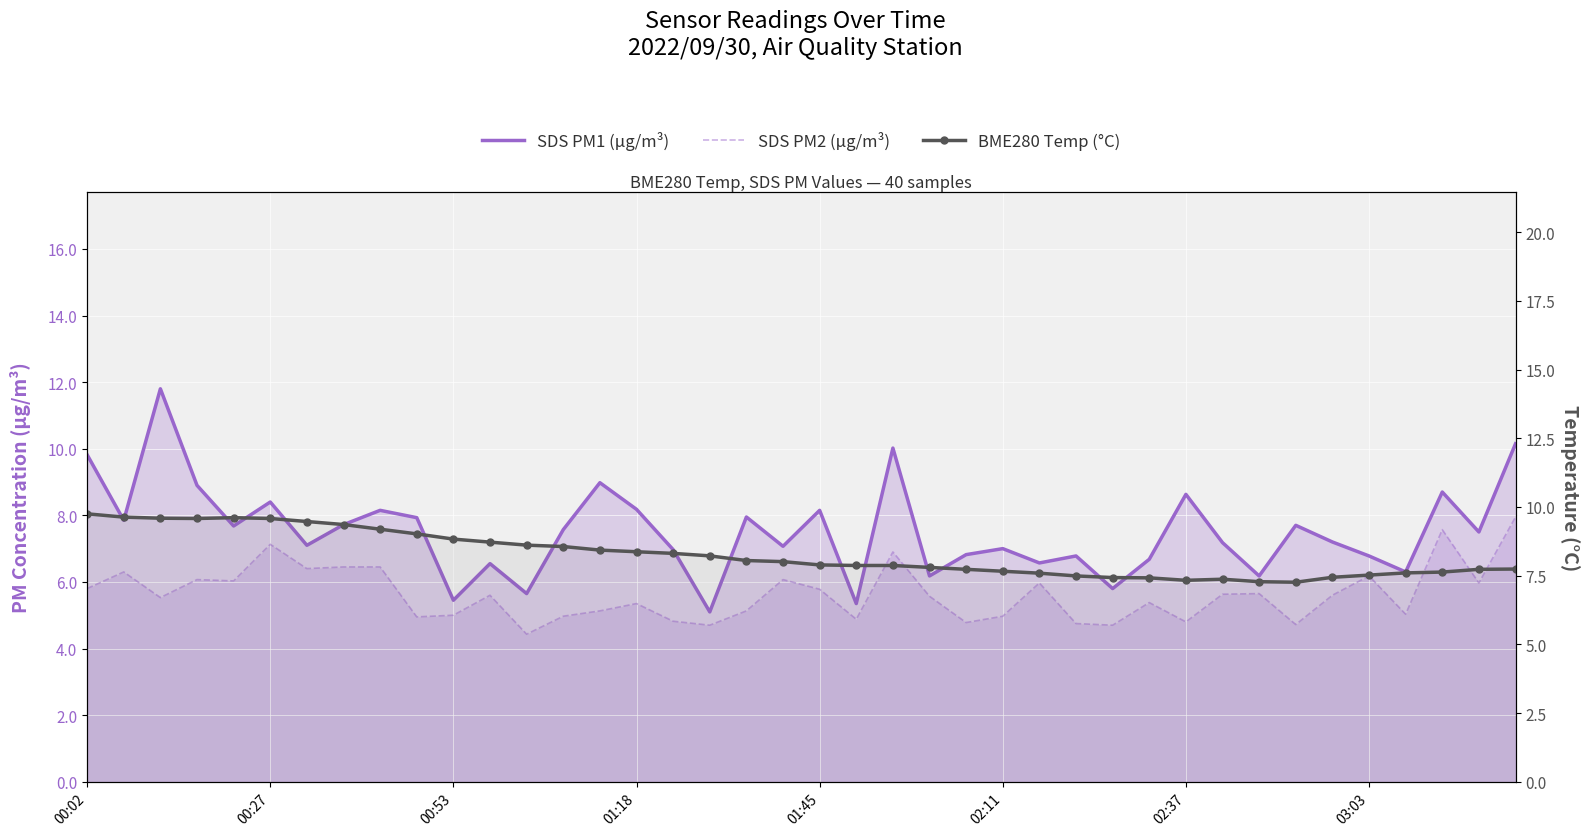

True or false: SDS PM2 (µg/m³) has more than 2 points higher than both neighbors.

True